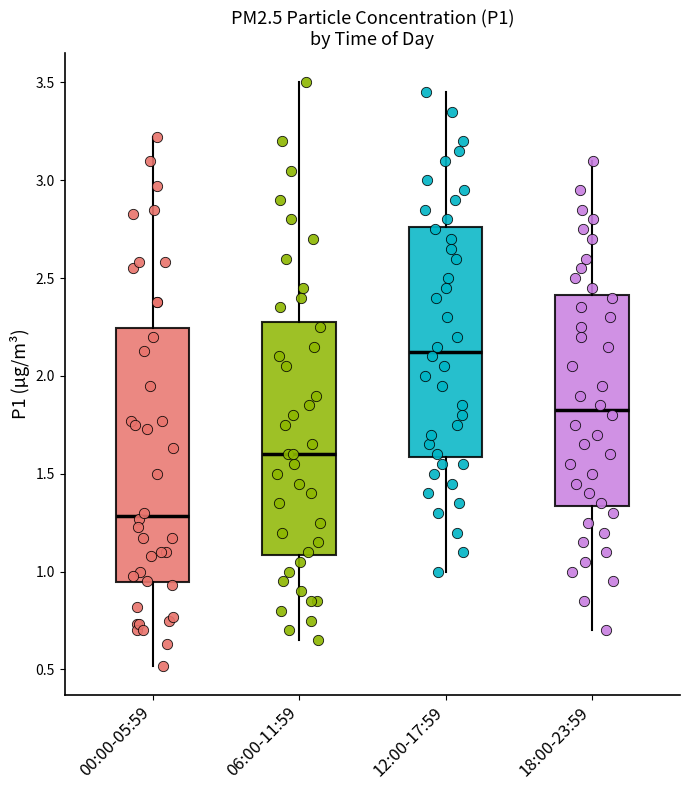

Which box has the lowest median line?

00:00-05:59